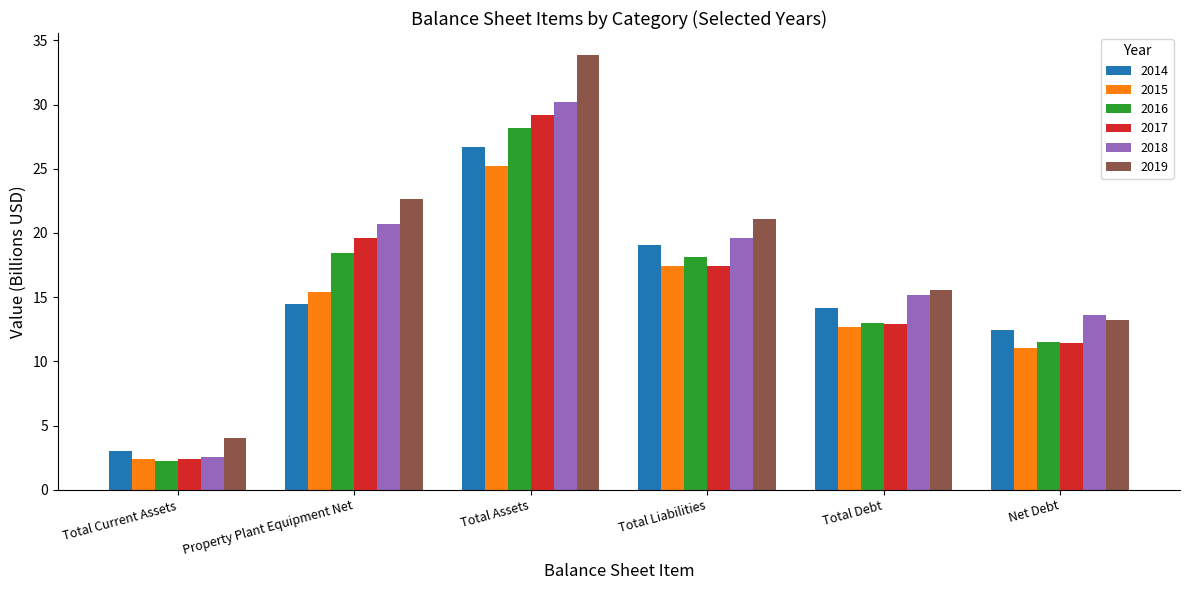

How many values in the 2018 series are below 19?

3